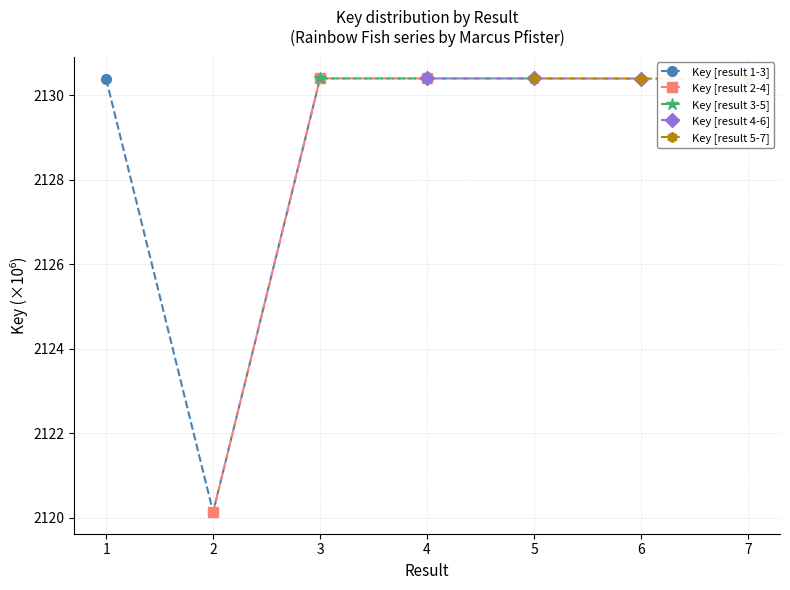

What is the lowest value of the Key [result 1-3] series?

2120.1